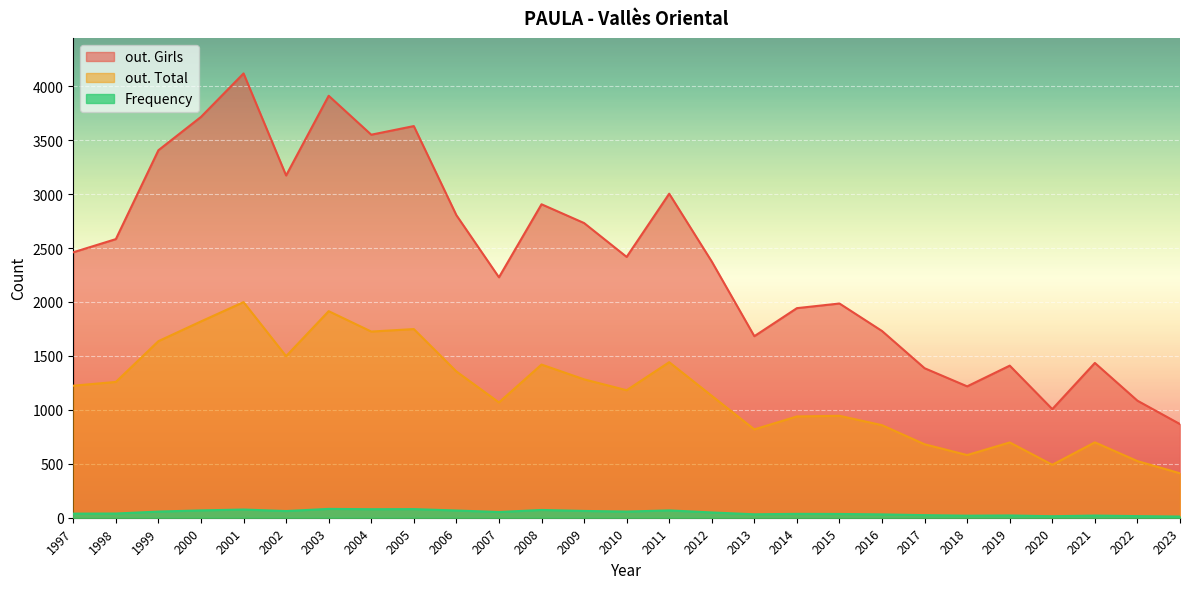

What is the average value of the out. Total series?

1161